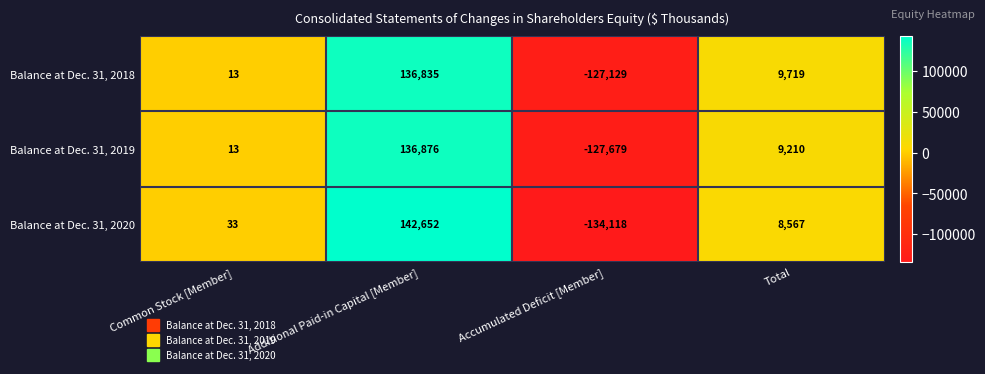

The Balance at Dec. 31, 2018 series shows 13 at Common Stock [Member]. True or false?

True